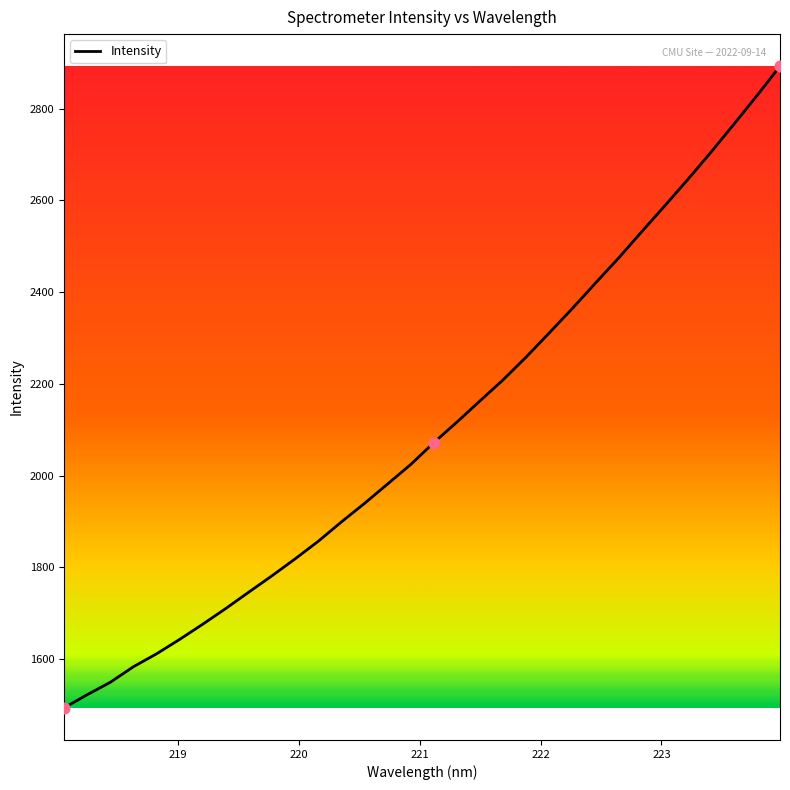

What is the difference between the maximum and minimum values?

1398.9